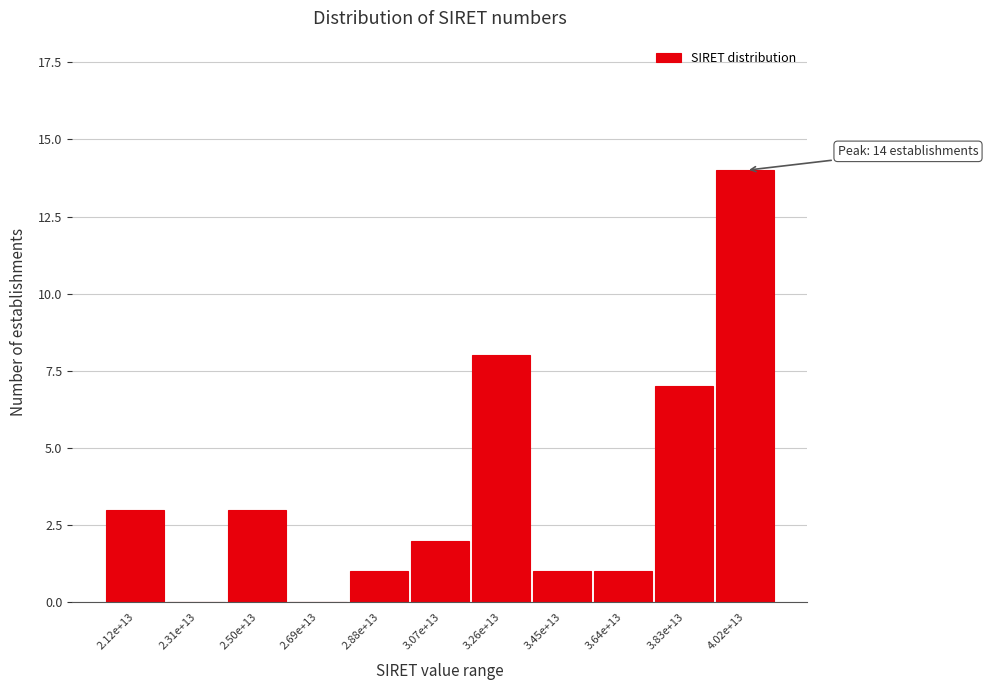

Reading left to right, transcribe all the data shown in this chart.

2.12e+13=3	2.31e+13=0	2.50e+13=3	2.69e+13=0	2.88e+13=1	3.07e+13=2	3.26e+13=8	3.45e+13=1	3.64e+13=1	3.83e+13=7	4.02e+13=14